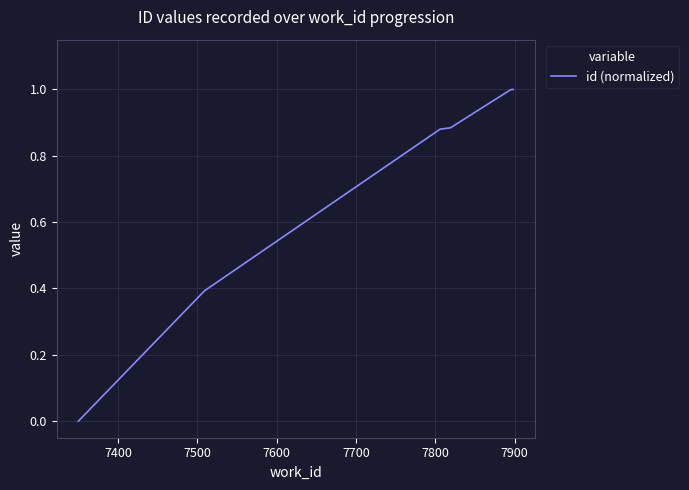

What is the difference between the maximum and minimum values?

1.0